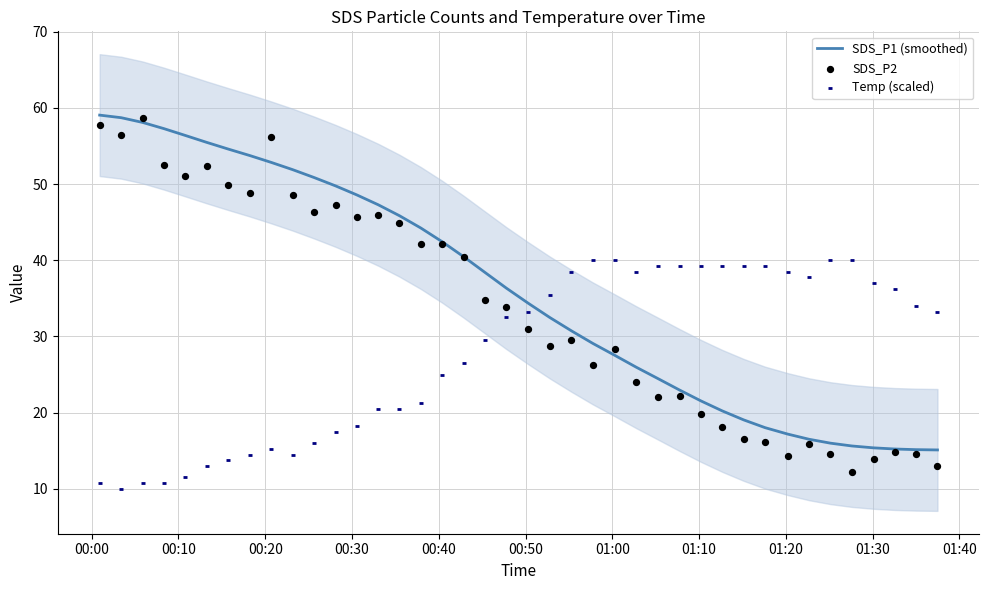

What are all the series names shown in the legend?

SDS_P1 (smoothed), SDS_P2, Temp (scaled)